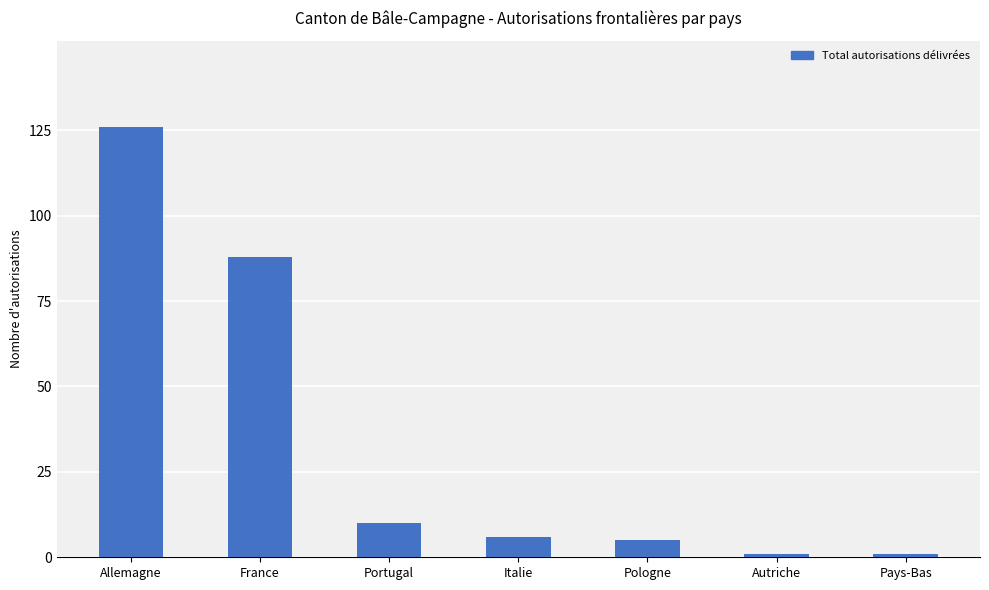

What is the ratio of the value at Portugal to the value at France?

0.1